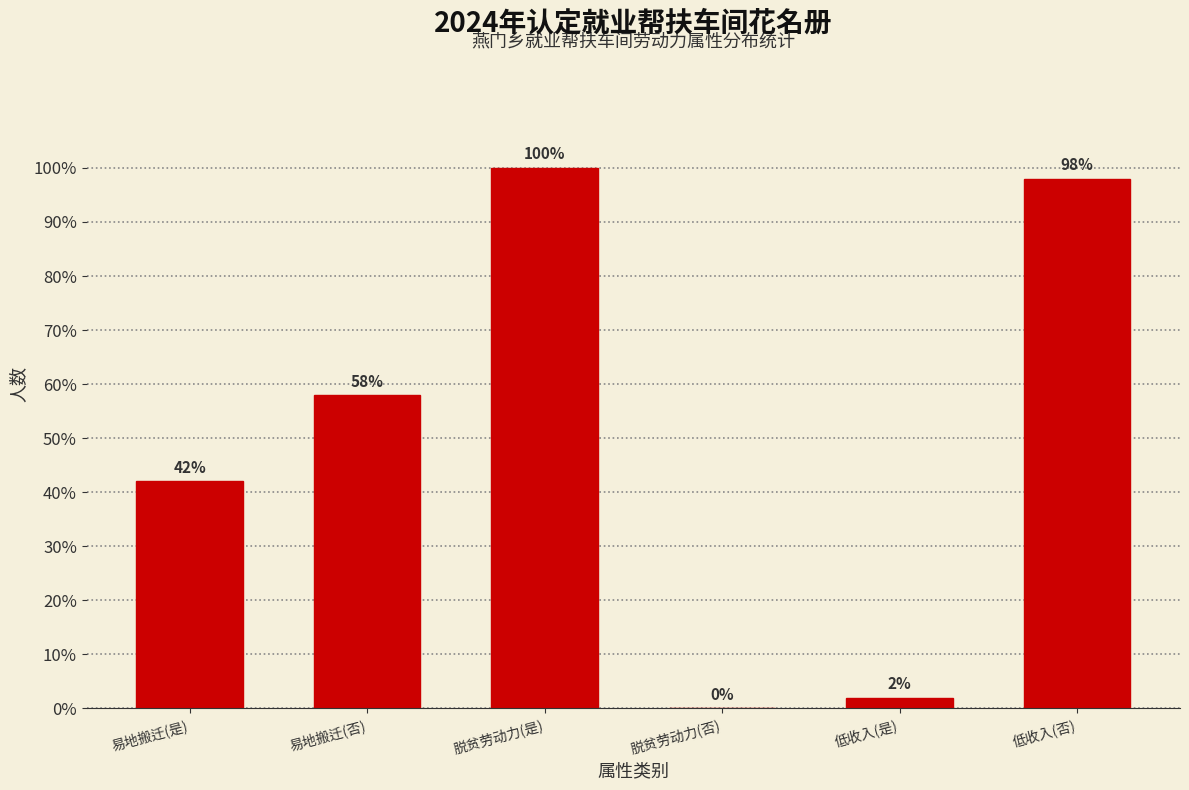

Are the bars horizontal?

No